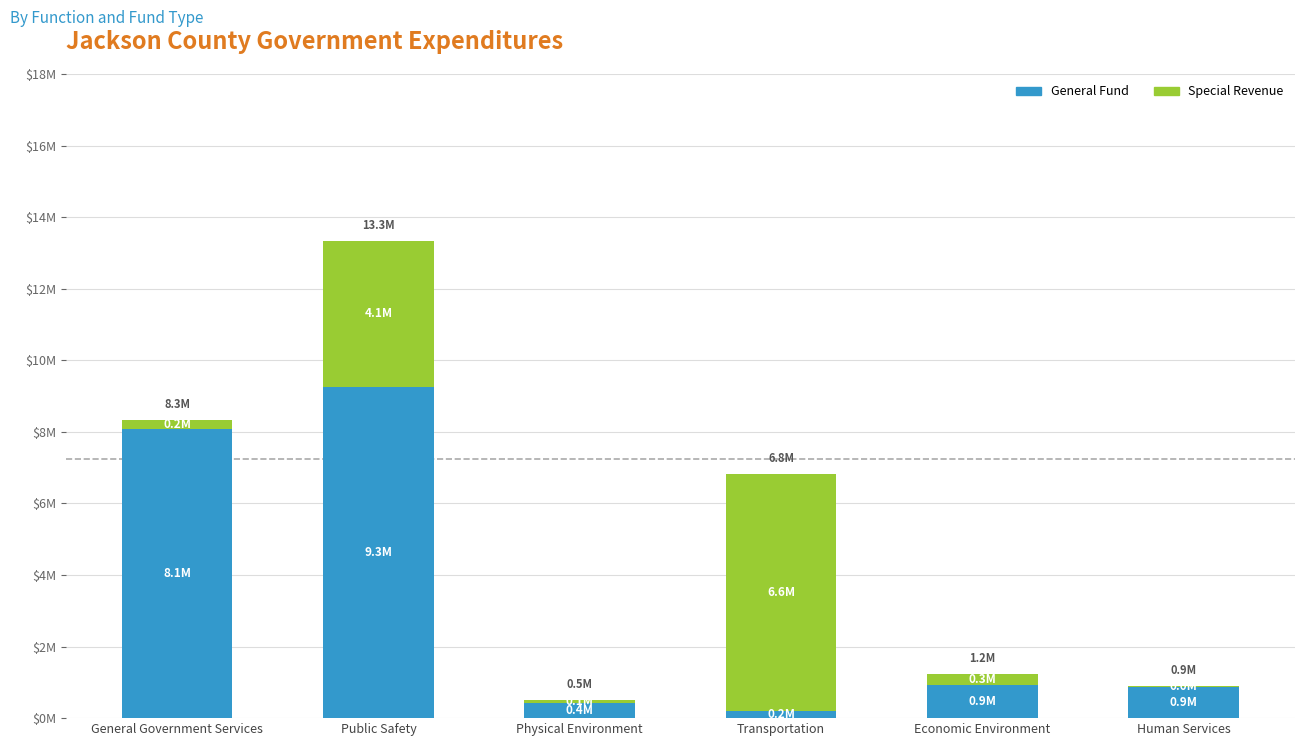

What are all the series names shown in the legend?

General Fund, Special Revenue